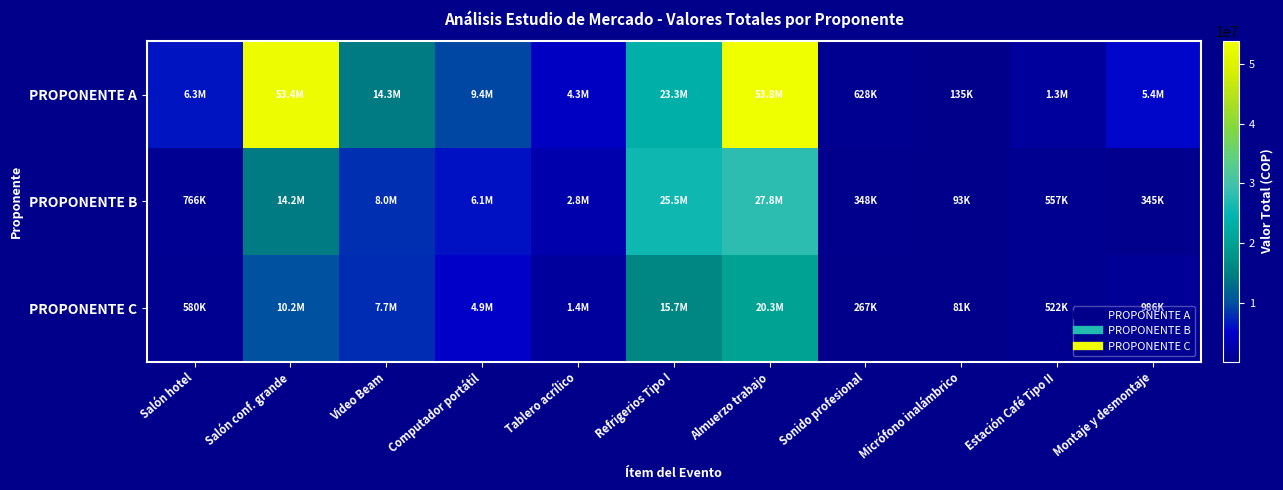

Reading left to right, what are all the values shown in this chart?

PROPONENTE A: Salón hotel=6281426.5	Salón conf. grande=53392125.0	Video Beam=14267811.6	Computador portátil=9422139.7	Tablero acrílico=4307263.9	Refrigerios Tipo I=23331012.6	Almuerzo trabajo=53840798.3	Sonido profesional=628142.7	Micrófono inalámbrico=134602.0	Estación Café Tipo II=1346020.0	Montaje y desmontaje=5384079.8
PROPONENTE B: Salón hotel=765600.0	Salón conf. grande=14210000.0	Video Beam=8004000.0	Computador portátil=6090000.0	Tablero acrílico=2784000.0	Refrigerios Tipo I=25520000.0	Almuerzo trabajo=27840000.0	Sonido profesional=348000.0	Micrófono inalámbrico=92800.0	Estación Café Tipo II=556800.0	Montaje y desmontaje=344984.0
PROPONENTE C: Salón hotel=580000.0	Salón conf. grande=10150000.0	Video Beam=7656000.0	Computador portátil=4872000.0	Tablero acrílico=1392000.0	Refrigerios Tipo I=15660000.0	Almuerzo trabajo=20300000.0	Sonido profesional=266800.0	Micrófono inalámbrico=81200.0	Estación Café Tipo II=522000.0	Montaje y desmontaje=986000.0